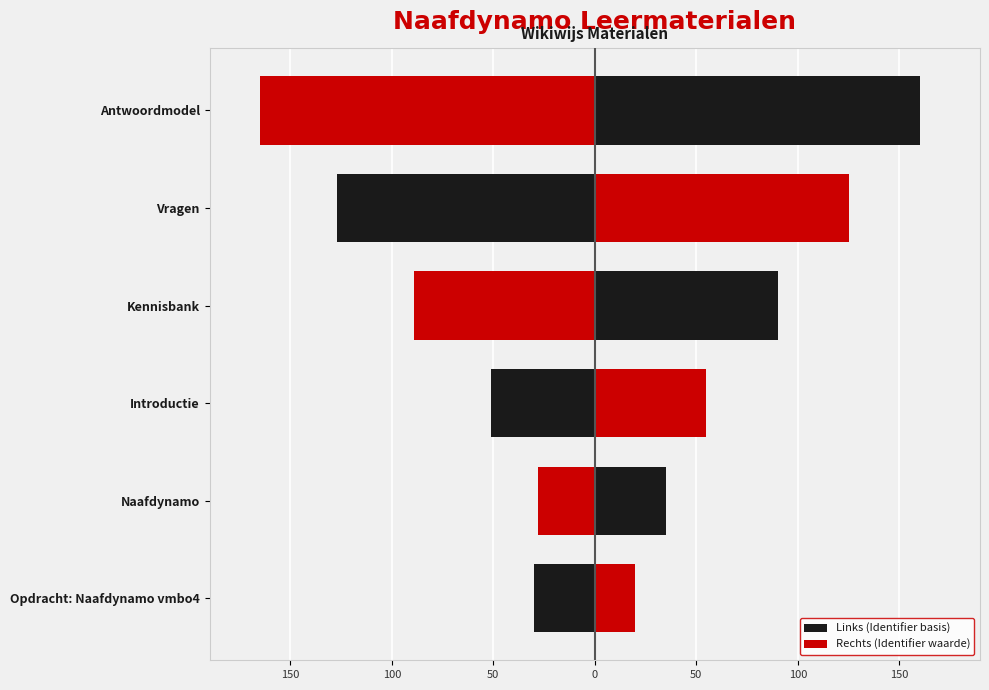

Count the number of data series in this chart.

2